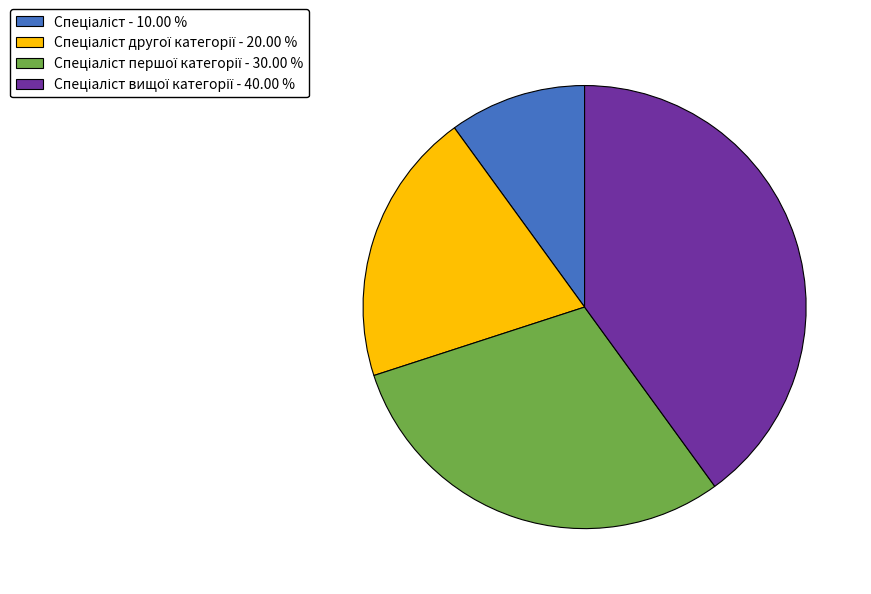

Count the number of slices in the pie.

4